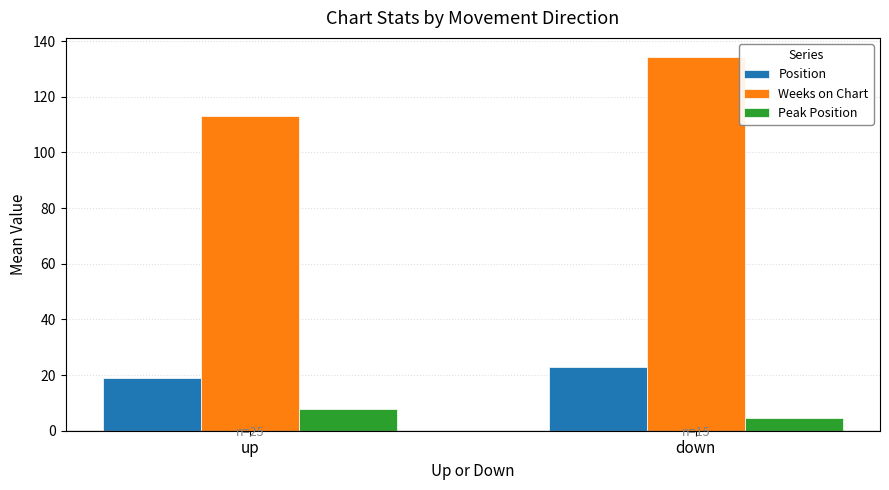

What is the average value of the Position series?

21.0